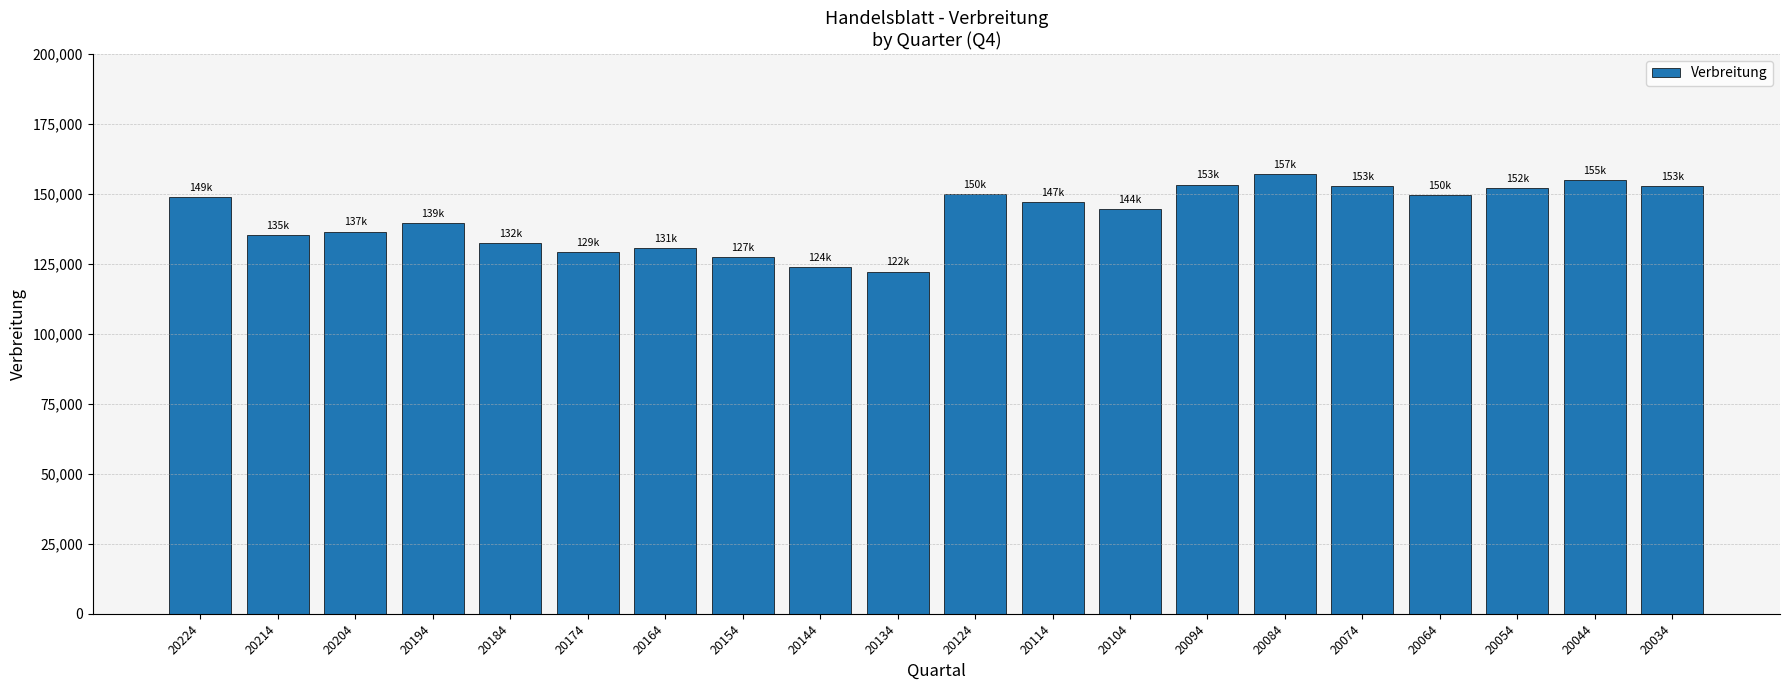

What is the smallest value displayed?

122230